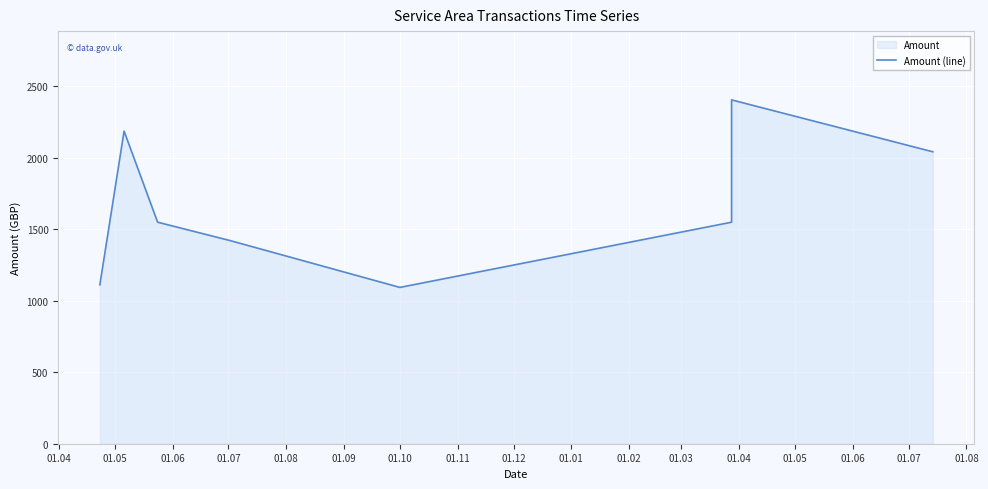

What is the minimum value shown in the chart?

1093.0